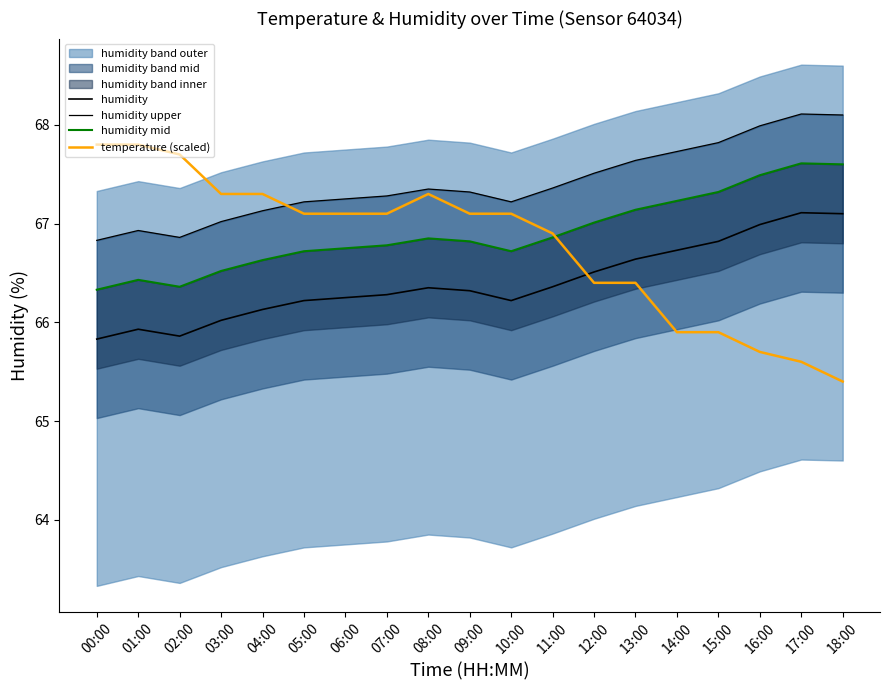

True or false: humidity mid and humidity cross at least once.

False